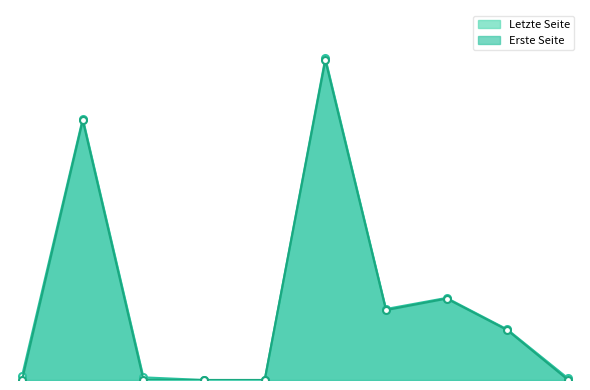

Where is the first local minimum for Erste Seite?

OPUS4-10673